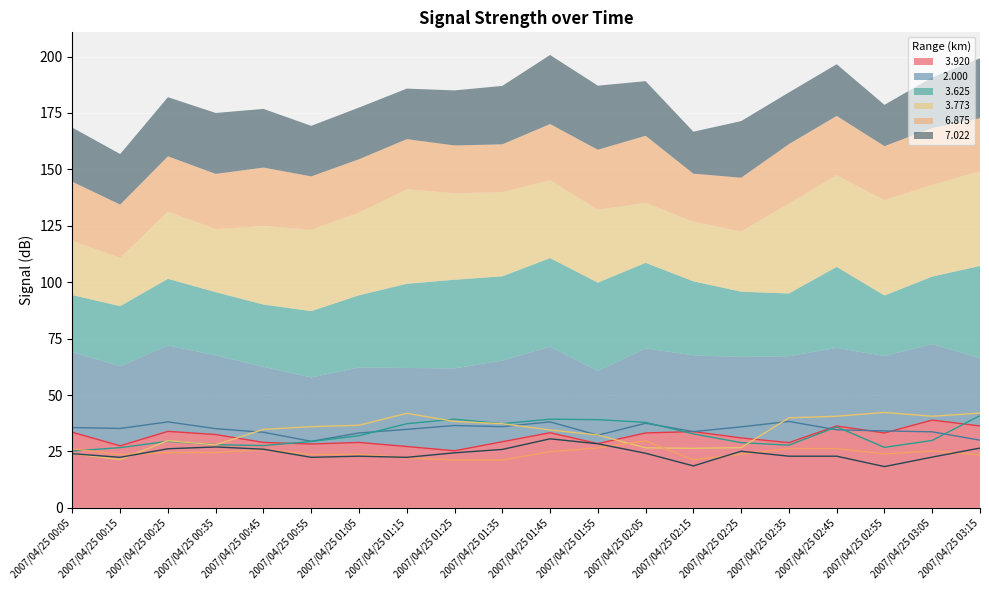

Reading left to right, extract all data points from this chart.

  3.920: 2007/04/25 00:05=33.5	2007/04/25 00:15=27.5	2007/04/25 00:25=33.9	2007/04/25 00:35=32.5	2007/04/25 00:45=29.0	2007/04/25 00:55=28.3	2007/04/25 01:05=29.0	2007/04/25 01:15=27.2	2007/04/25 01:25=25.3	2007/04/25 01:35=29.3	2007/04/25 01:45=33.3	2007/04/25 01:55=28.5	2007/04/25 02:05=33.2	2007/04/25 02:15=33.8	2007/04/25 02:25=31.0	2007/04/25 02:35=28.9	2007/04/25 02:45=36.3	2007/04/25 02:55=33.2	2007/04/25 03:05=38.9	2007/04/25 03:15=36.3
 2.000: 2007/04/25 00:05=35.6	2007/04/25 00:15=35.2	2007/04/25 00:25=38.1	2007/04/25 00:35=35.1	2007/04/25 00:45=33.5	2007/04/25 00:55=29.5	2007/04/25 01:05=33.2	2007/04/25 01:15=34.8	2007/04/25 01:25=36.5	2007/04/25 01:35=36.0	2007/04/25 01:45=38.1	2007/04/25 01:55=32.2	2007/04/25 02:05=37.5	2007/04/25 02:15=33.8	2007/04/25 02:25=35.9	2007/04/25 02:35=38.3	2007/04/25 02:45=34.6	2007/04/25 02:55=34.1	2007/04/25 03:05=33.7	2007/04/25 03:15=30.0
  3.625: 2007/04/25 00:05=25.2	2007/04/25 00:15=26.7	2007/04/25 00:25=29.5	2007/04/25 00:35=28.0	2007/04/25 00:45=27.6	2007/04/25 00:55=29.4	2007/04/25 01:05=32.0	2007/04/25 01:15=37.3	2007/04/25 01:25=39.3	2007/04/25 01:35=37.3	2007/04/25 01:45=39.3	2007/04/25 01:55=39.1	2007/04/25 02:05=37.9	2007/04/25 02:15=32.8	2007/04/25 02:25=28.9	2007/04/25 02:35=27.8	2007/04/25 02:45=35.9	2007/04/25 02:55=26.8	2007/04/25 03:05=29.9	2007/04/25 03:15=40.9
  3.773: 2007/04/25 00:05=24.0	2007/04/25 00:15=21.4	2007/04/25 00:25=29.8	2007/04/25 00:35=27.9	2007/04/25 00:45=34.8	2007/04/25 00:55=36.0	2007/04/25 01:05=36.6	2007/04/25 01:15=41.9	2007/04/25 01:25=38.3	2007/04/25 01:35=37.3	2007/04/25 01:45=34.5	2007/04/25 01:55=32.3	2007/04/25 02:05=26.6	2007/04/25 02:15=26.4	2007/04/25 02:25=26.7	2007/04/25 02:35=39.9	2007/04/25 02:45=40.6	2007/04/25 02:55=42.3	2007/04/25 03:05=40.6	2007/04/25 03:15=42.0
  6.875: 2007/04/25 00:05=26.2	2007/04/25 00:15=23.6	2007/04/25 00:25=24.5	2007/04/25 00:35=24.5	2007/04/25 00:45=25.9	2007/04/25 00:55=23.7	2007/04/25 01:05=23.7	2007/04/25 01:15=22.2	2007/04/25 01:25=21.2	2007/04/25 01:35=21.2	2007/04/25 01:45=24.9	2007/04/25 01:55=26.6	2007/04/25 02:05=29.7	2007/04/25 02:15=21.3	2007/04/25 02:25=23.8	2007/04/25 02:35=26.3	2007/04/25 02:45=26.3	2007/04/25 02:55=23.9	2007/04/25 03:05=25.2	2007/04/25 03:15=23.5
  7.022: 2007/04/25 00:05=24.0	2007/04/25 00:15=22.4	2007/04/25 00:25=26.2	2007/04/25 00:35=27.0	2007/04/25 00:45=26.0	2007/04/25 00:55=22.4	2007/04/25 01:05=22.9	2007/04/25 01:15=22.4	2007/04/25 01:25=24.4	2007/04/25 01:35=25.9	2007/04/25 01:45=30.6	2007/04/25 01:55=28.4	2007/04/25 02:05=24.2	2007/04/25 02:15=18.6	2007/04/25 02:25=25.1	2007/04/25 02:35=22.9	2007/04/25 02:45=22.9	2007/04/25 02:55=18.3	2007/04/25 03:05=22.5	2007/04/25 03:15=26.5